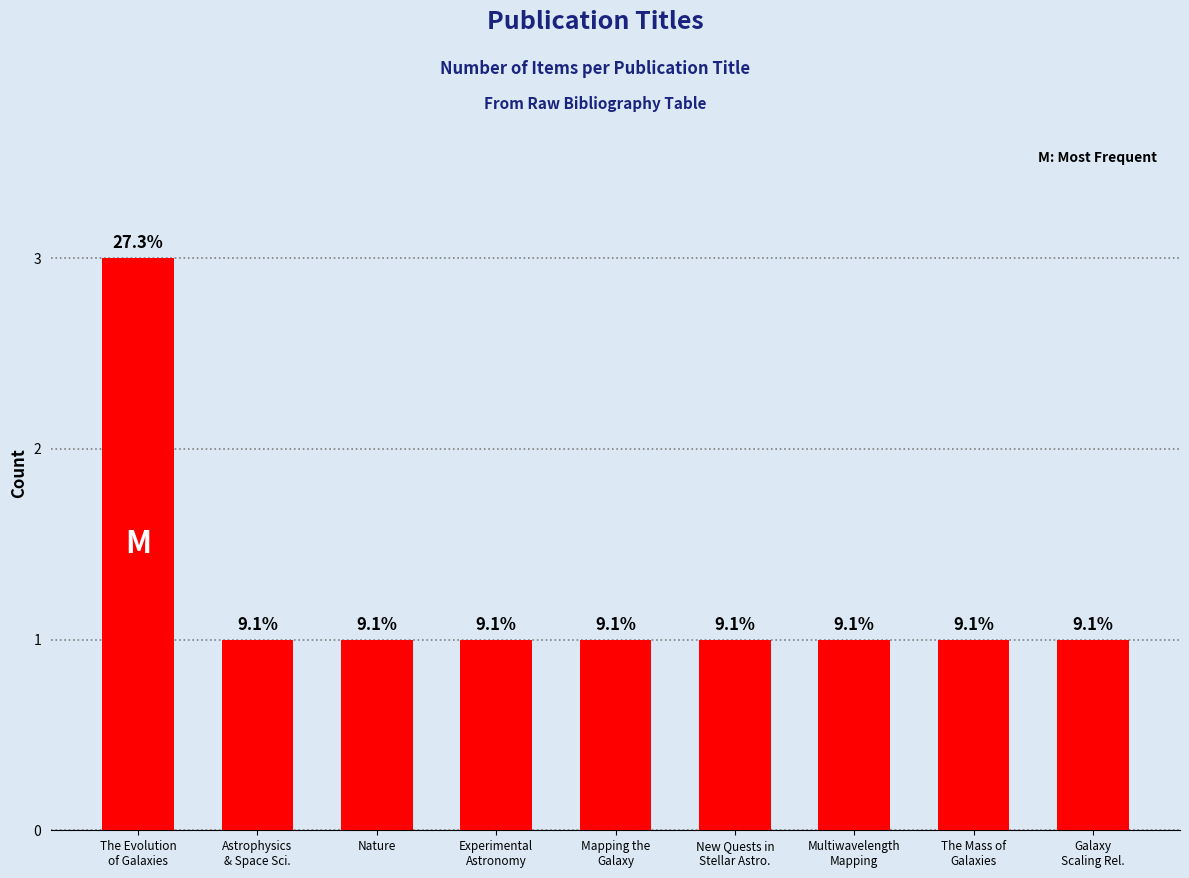

Reading left to right, what are all the values shown in this chart?

3	1	1	1	1	1	1	1	1